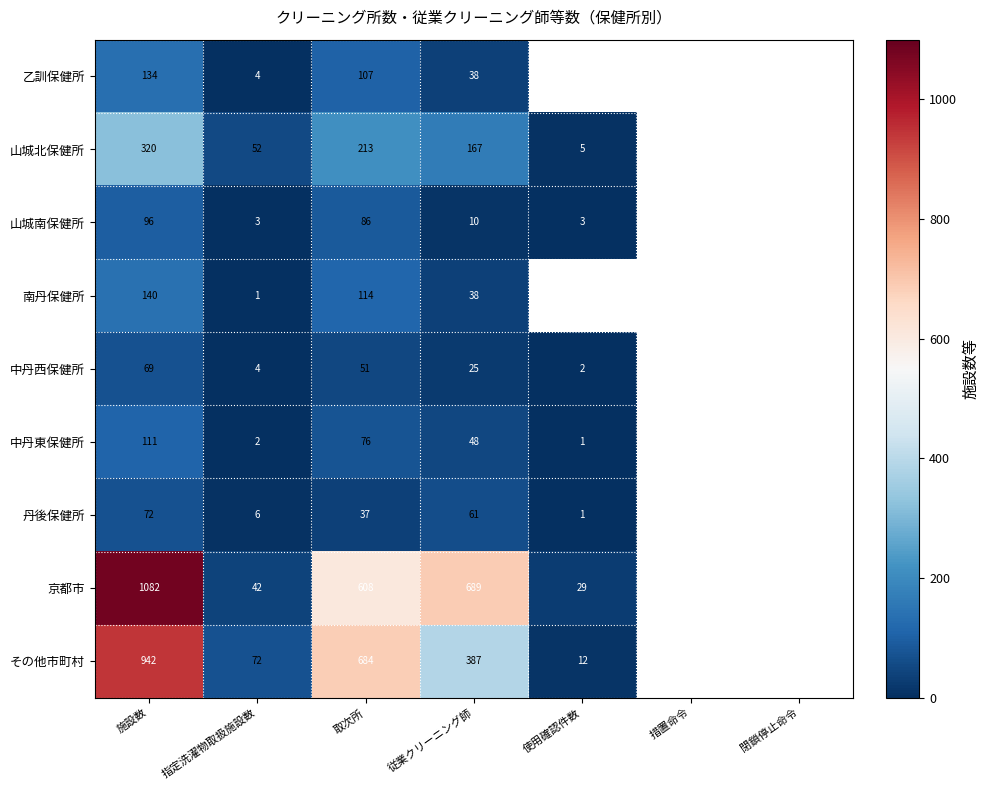

What is the sum of the 南丹保健所 values at 指定洗濯物取扱施設数 and 取次所?

115